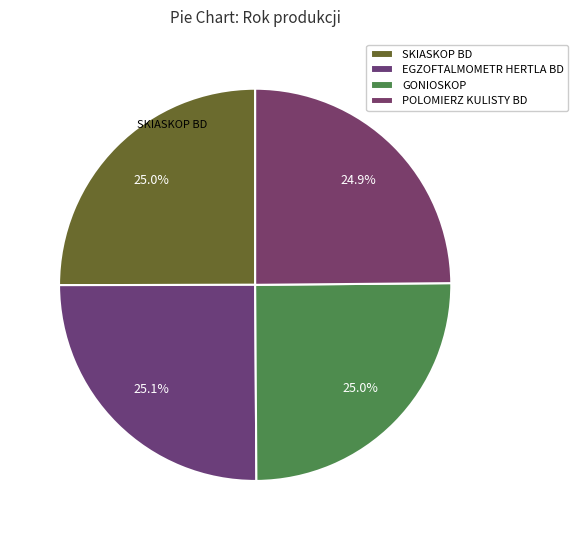

What percentage is the EGZOFTALMOMETR HERTLA BD slice, to the nearest percent?

25%